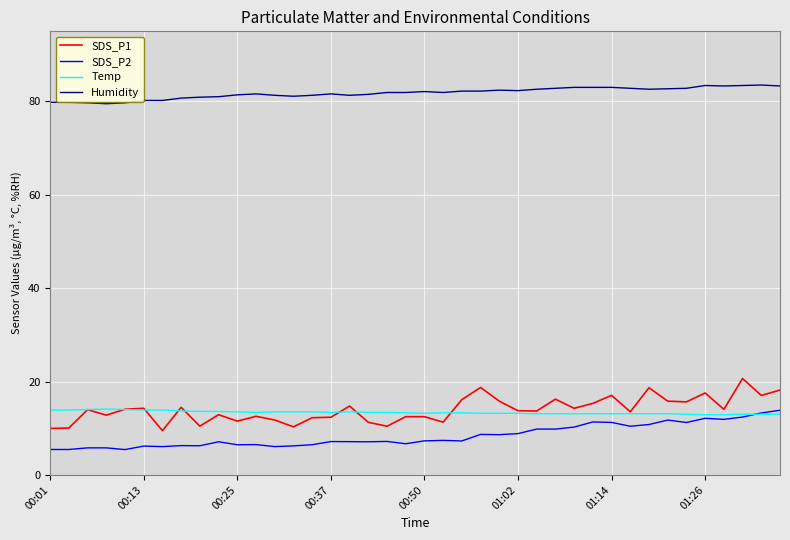

What is the minimum value for Humidity?

79.5